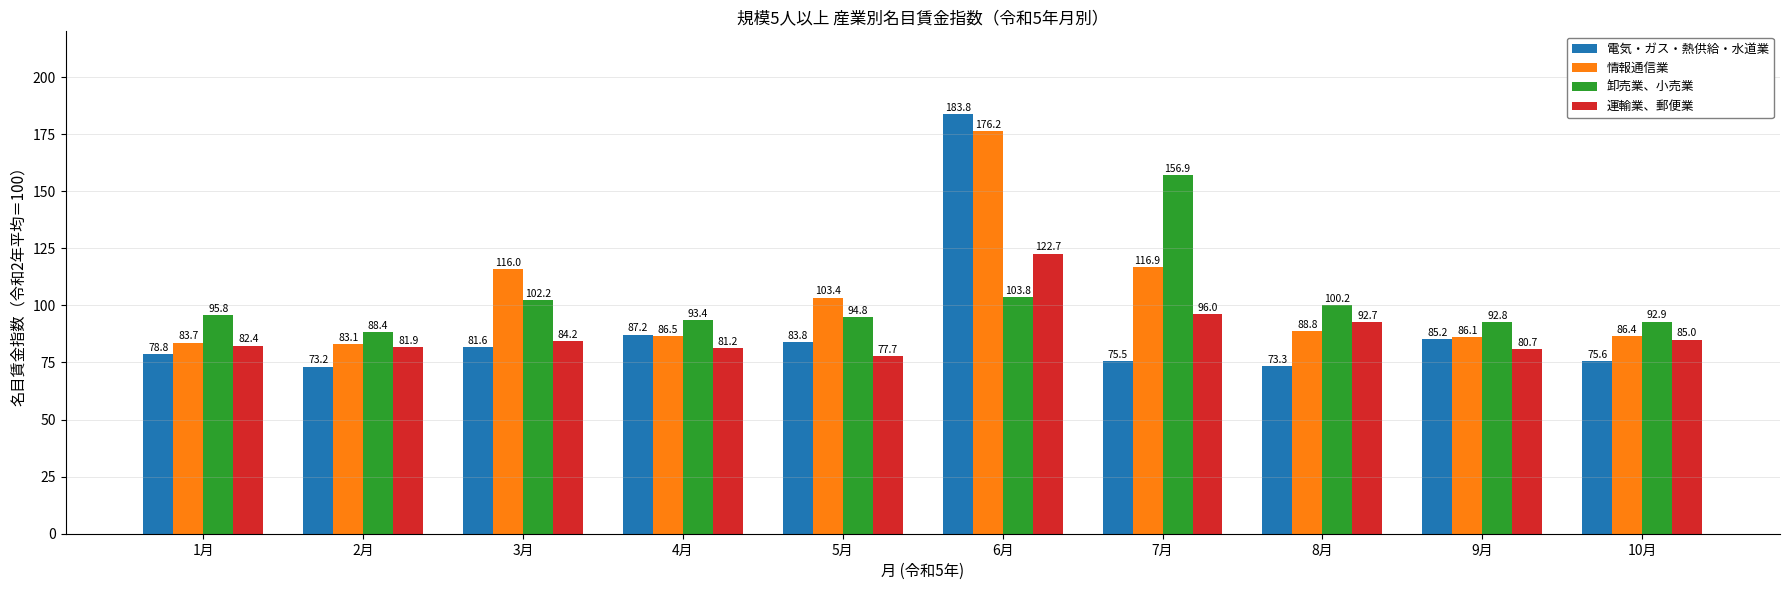

Which series has the largest total across all categories?

情報通信業